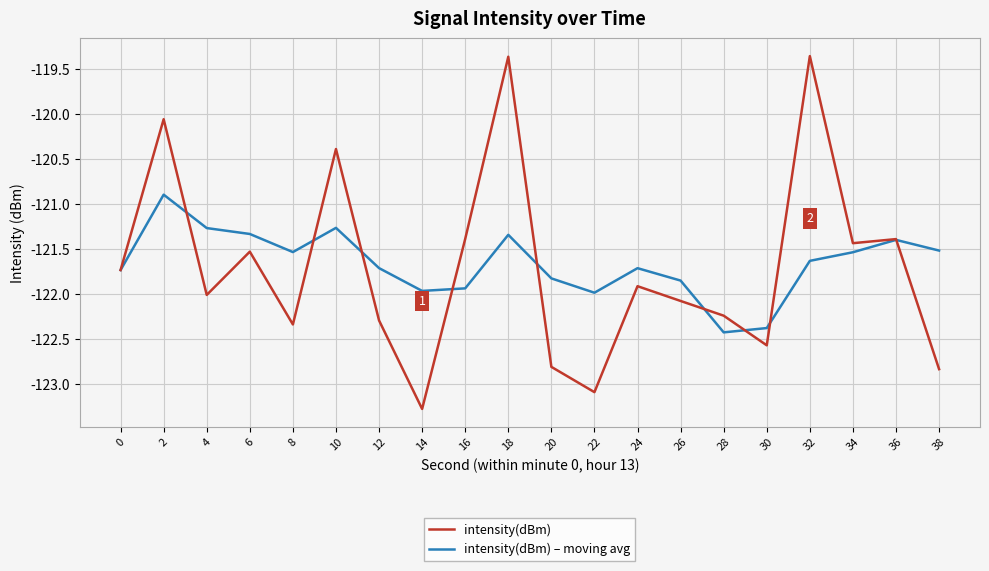

Is it true that intensity(dBm) equals -122.0 at 4?

True